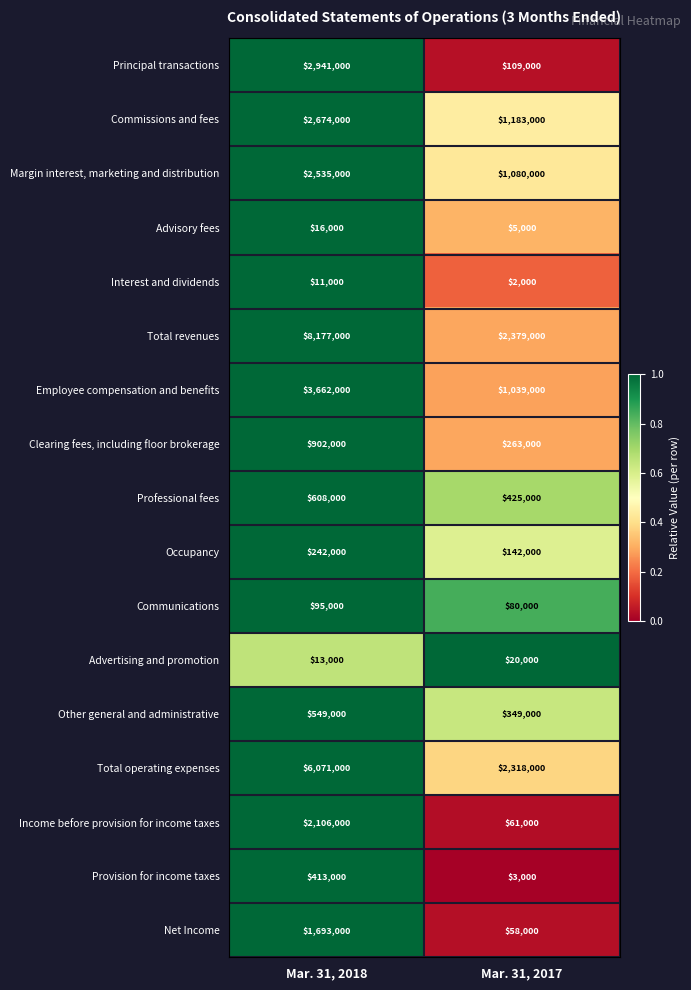

What is the total value across all series at Mar. 31, 2017?

9516000